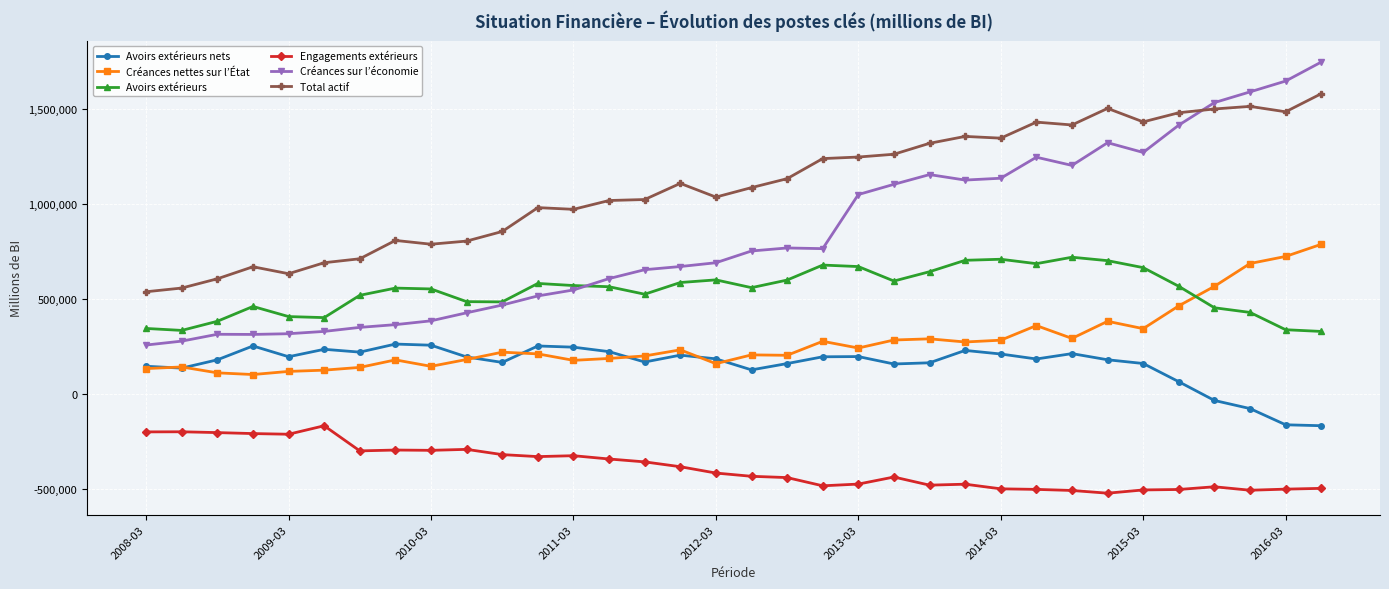

Which series has the largest range (max minus min)?

Créances sur l’économie